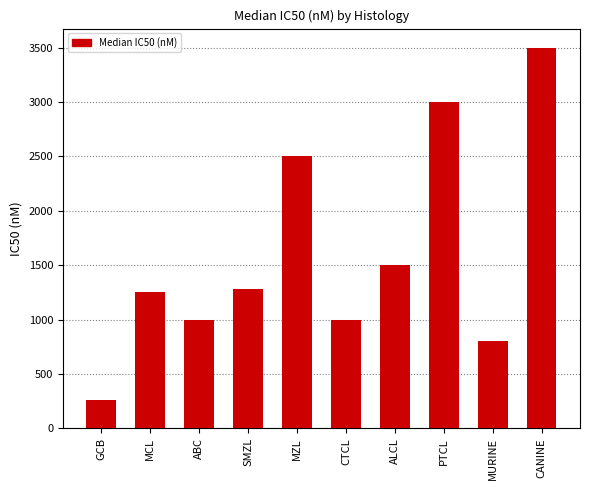

Where is the data nearest to the value 1881?

ALCL